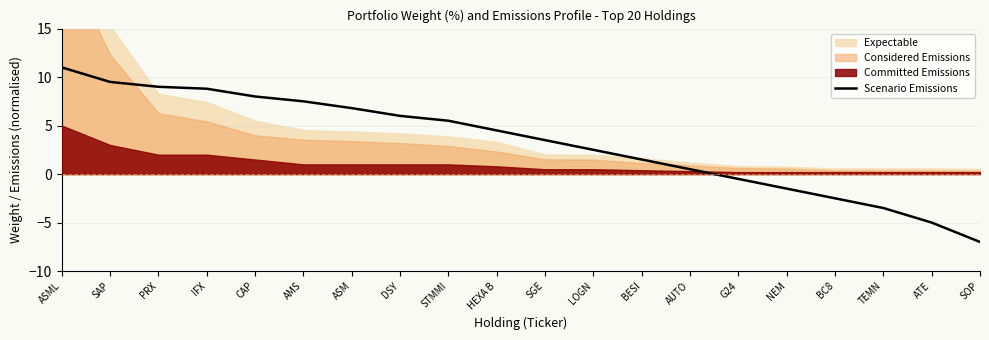

Between PRX and SAP, which is larger?

SAP